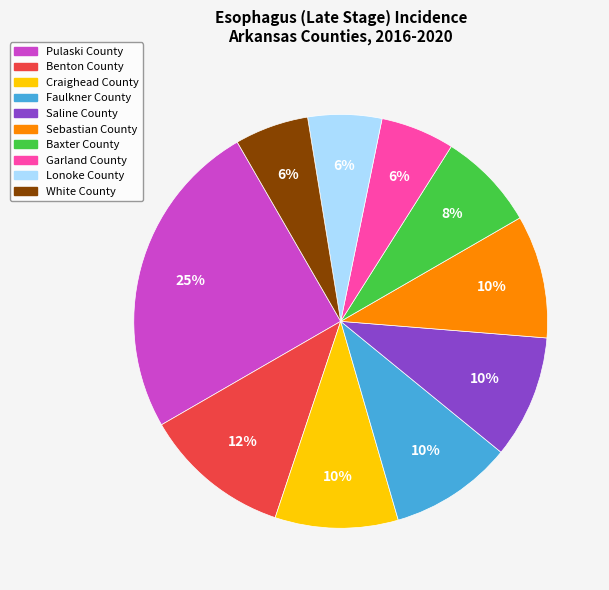

Is there any slice that represents more than half of the pie?

No